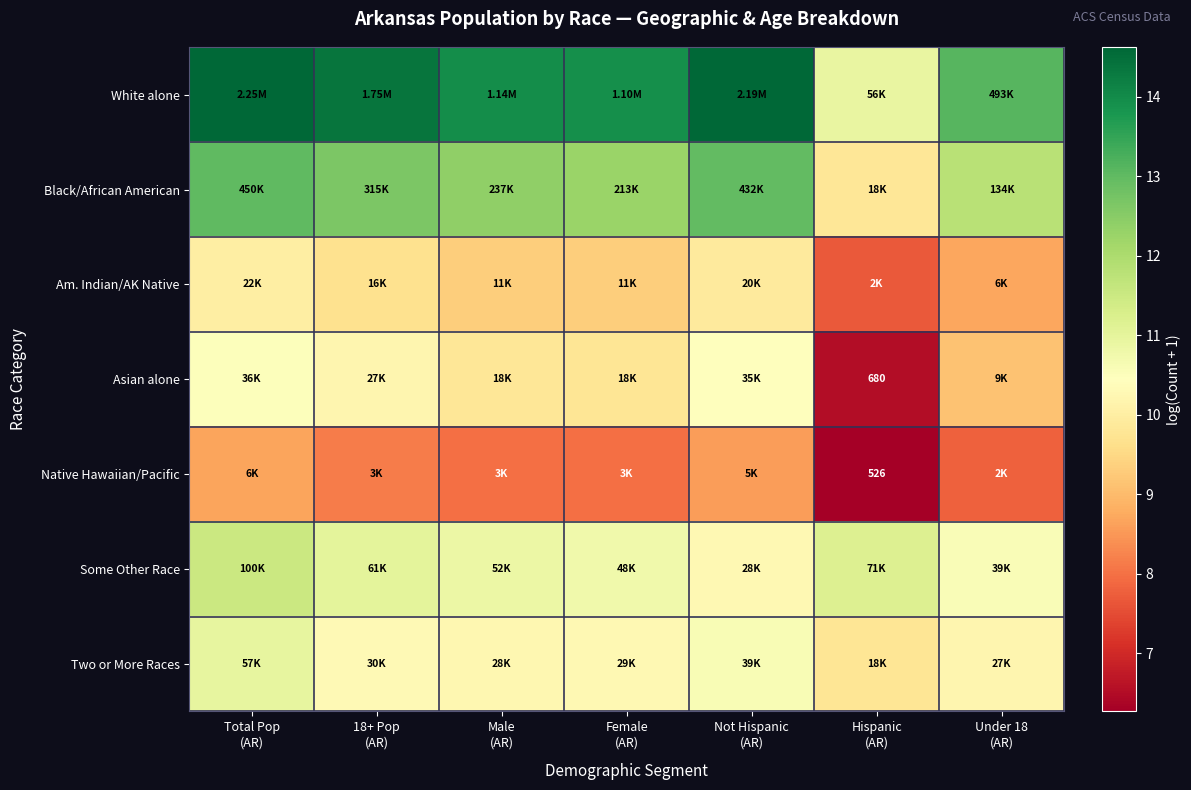

What is the approximate value of Asian alone at Hispanic (AR)?

6.5